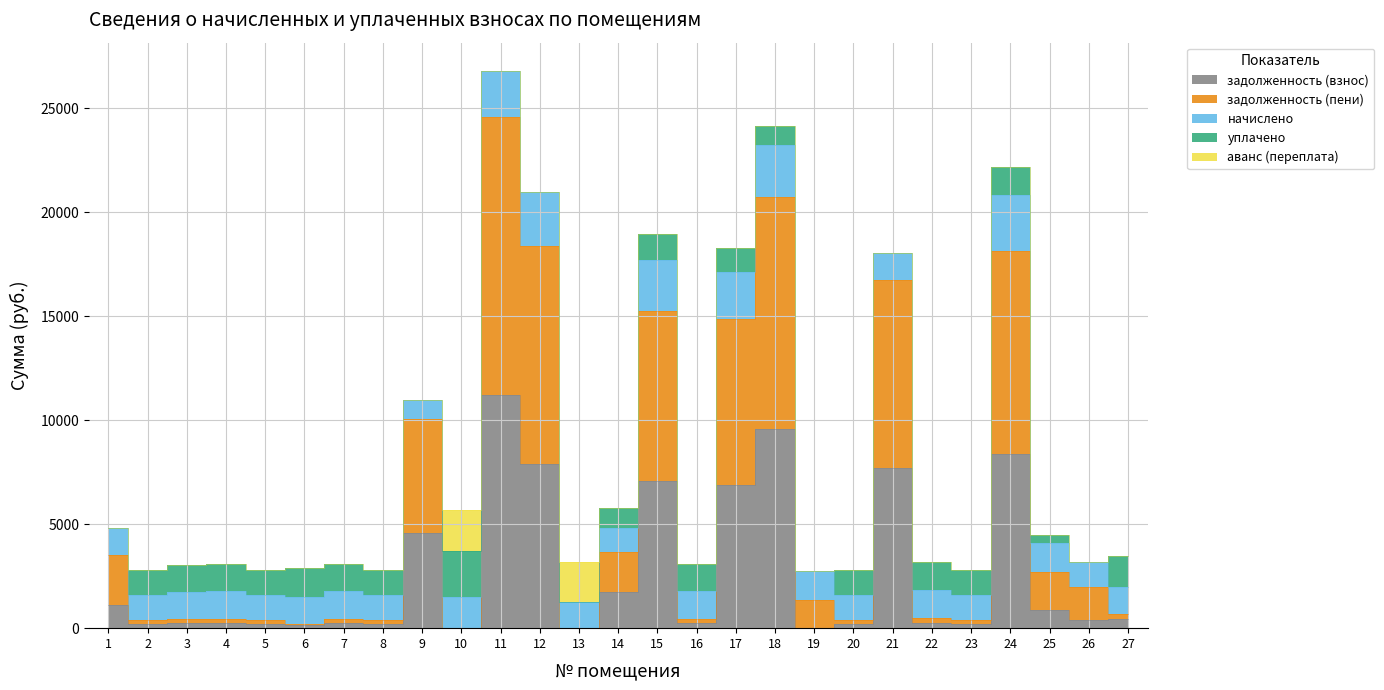

Does the chart have visible grid lines?

Yes